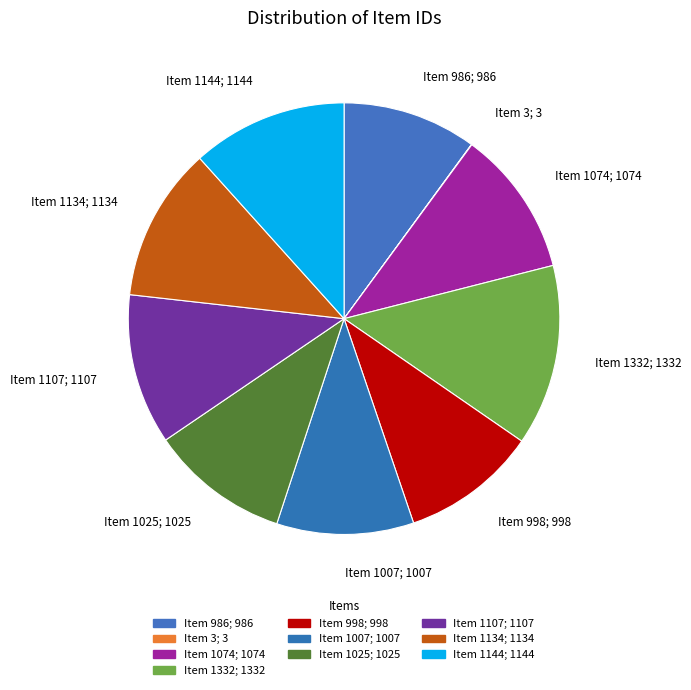

Is it true that Item 1025; 1025 is 10% of the pie?

True